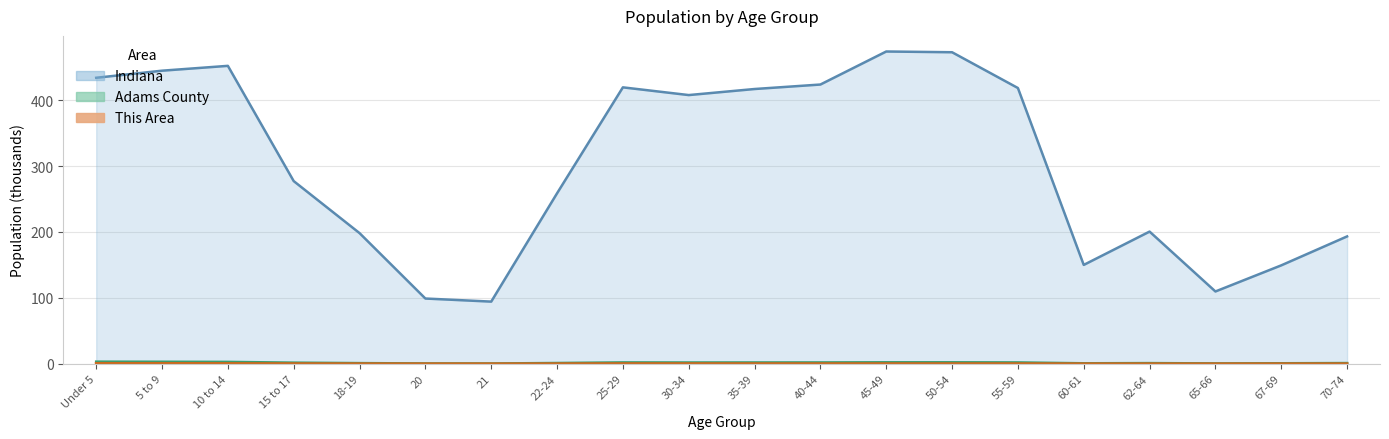

Reading left to right, extract all data points from this chart.

This Area: 0.6	0.6	0.5	0.3	0.1	0.1	0.1	0.2	0.3	0.3	0.2	0.2	0.2	0.2	0.2	0.1	0.1	0.1	0.1	0.1
Adams County: 3.2	3.0	2.8	1.7	1.0	0.4	0.4	1.1	2.0	1.9	2.0	2.0	2.2	2.2	2.0	0.7	1.0	0.5	0.7	1.0
Indiana: 434.1	444.8	452.2	277.2	198.3	99.0	94.3	258.7	419.5	407.8	417.0	423.8	473.9	472.8	418.5	150.0	200.6	109.7	149.3	193.3